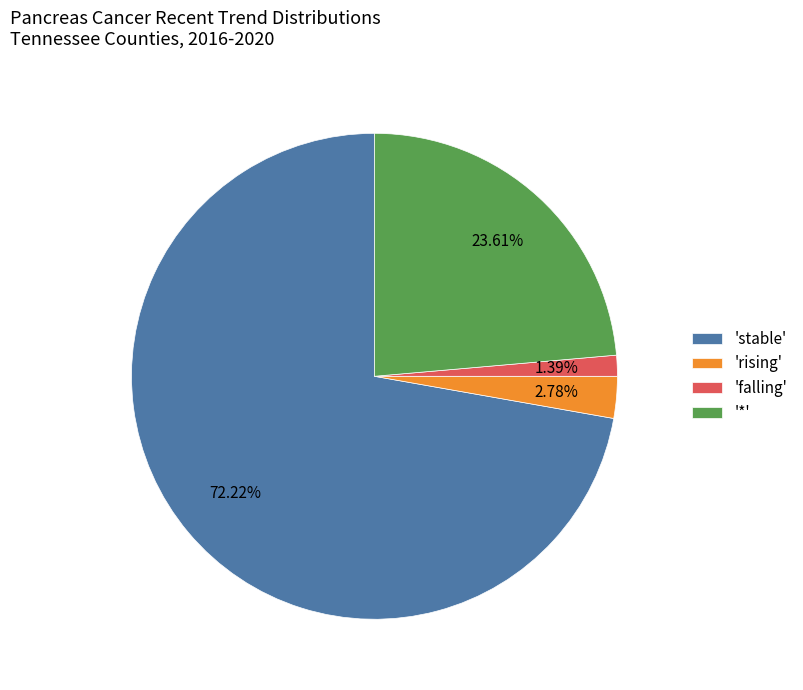

Do '*' and 'stable' together represent more than half of the pie?

Yes